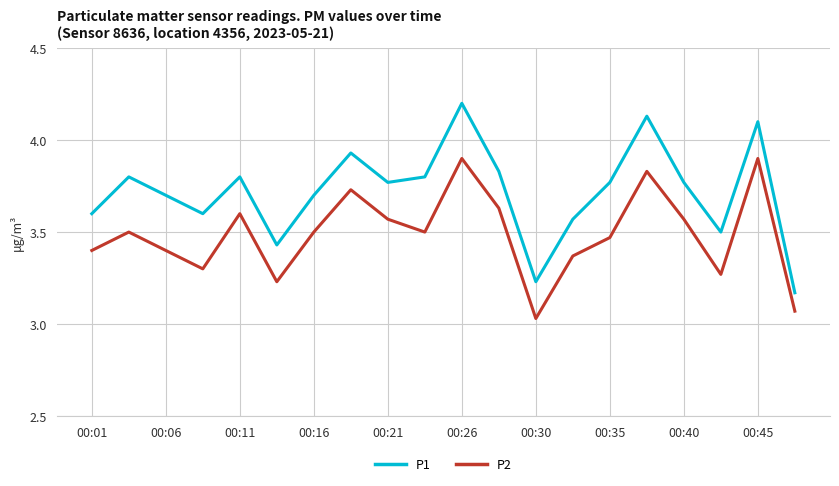

In P1, how many points are higher than both neighbors (excluding endpoints)?

6